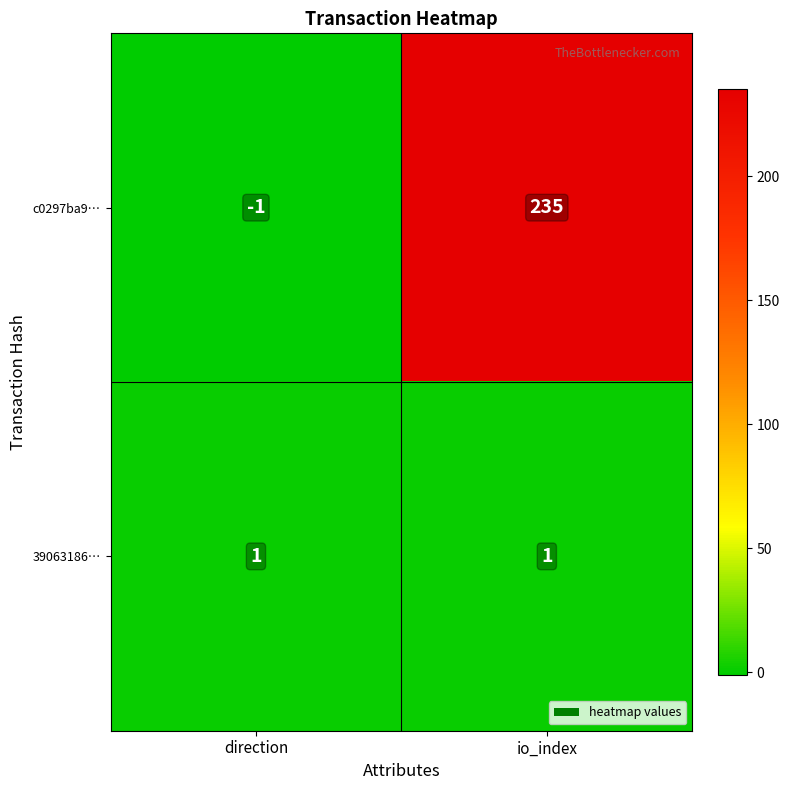

The 39063186… series shows 0 at direction. True or false?

False